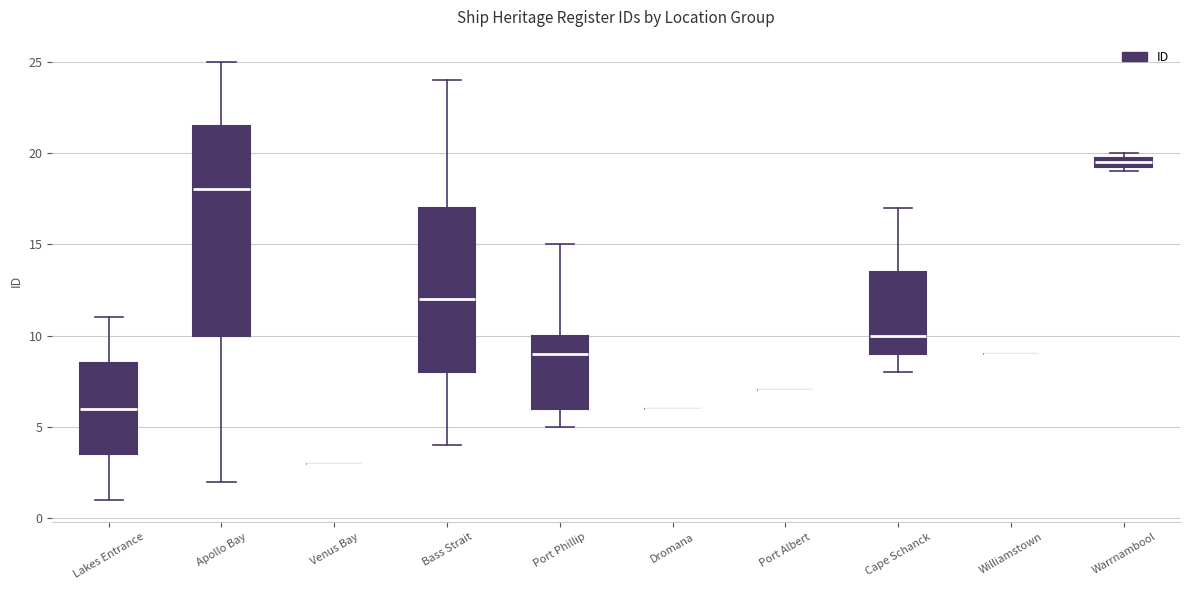

Which box is the tallest, from its lower edge to its upper edge?

Apollo Bay